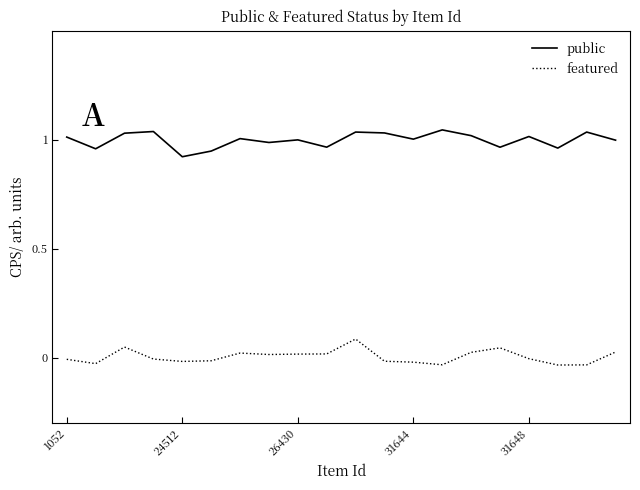

Does the chart have visible grid lines?

No